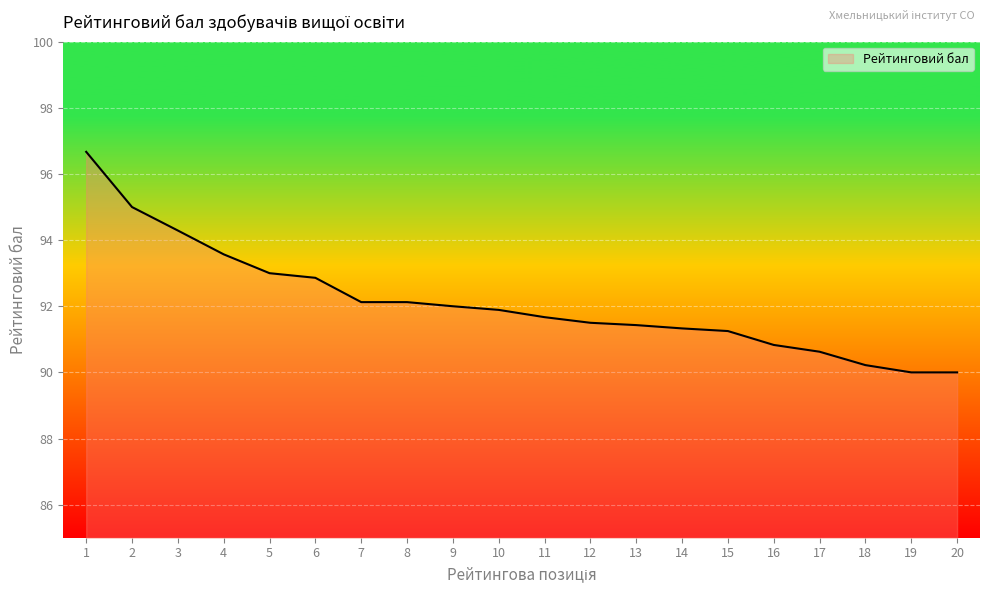

What is the smallest value displayed?

90.0